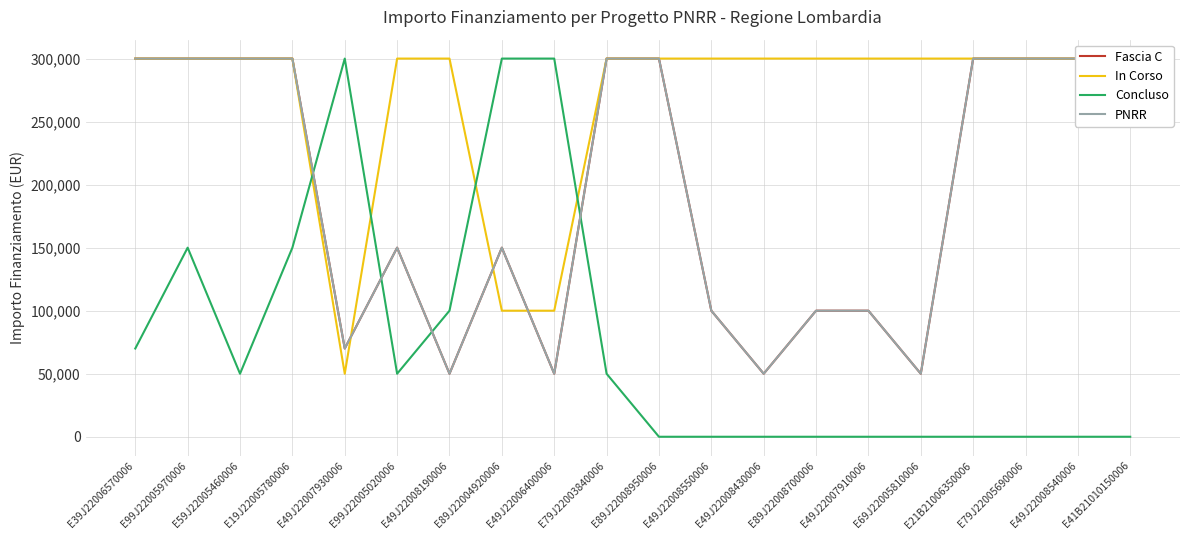

What position from the left is E49J22006400006?

9